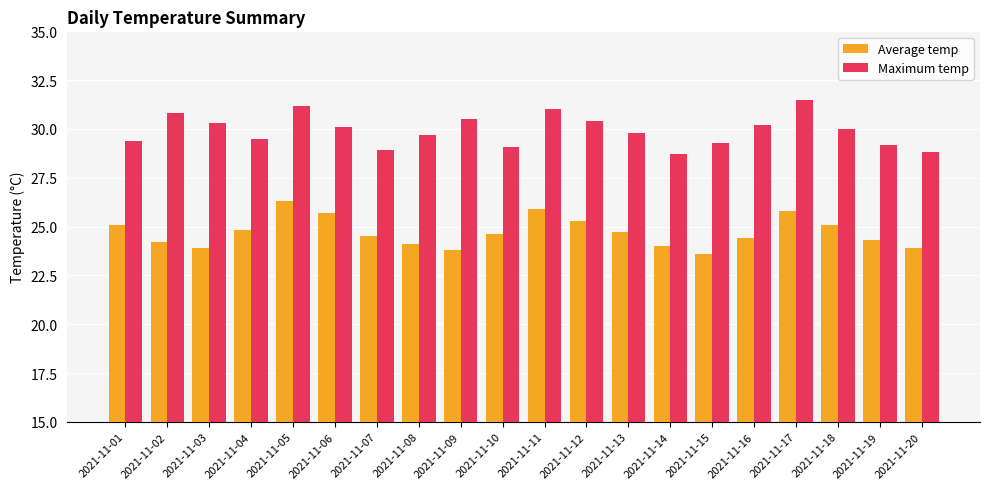

What is the difference between the maximum and minimum values in the Average temp series?

2.7